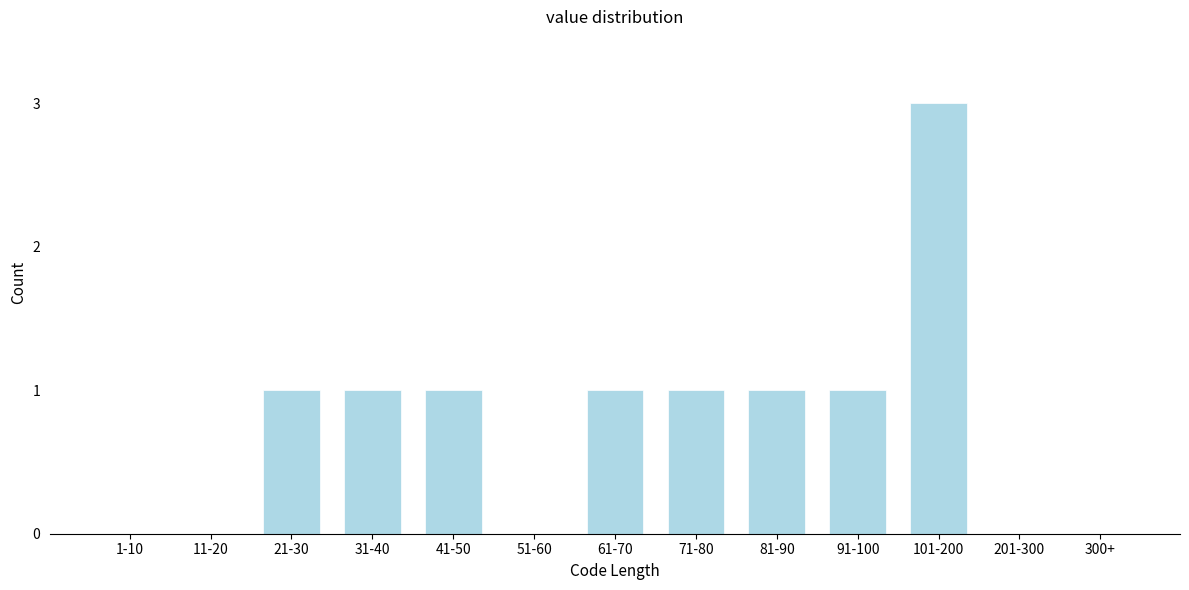

Reading left to right, what are all the values shown in this chart?

1-10=0	11-20=0	21-30=1	31-40=1	41-50=1	51-60=0	61-70=1	71-80=1	81-90=1	91-100=1	101-200=3	201-300=0	300+=0